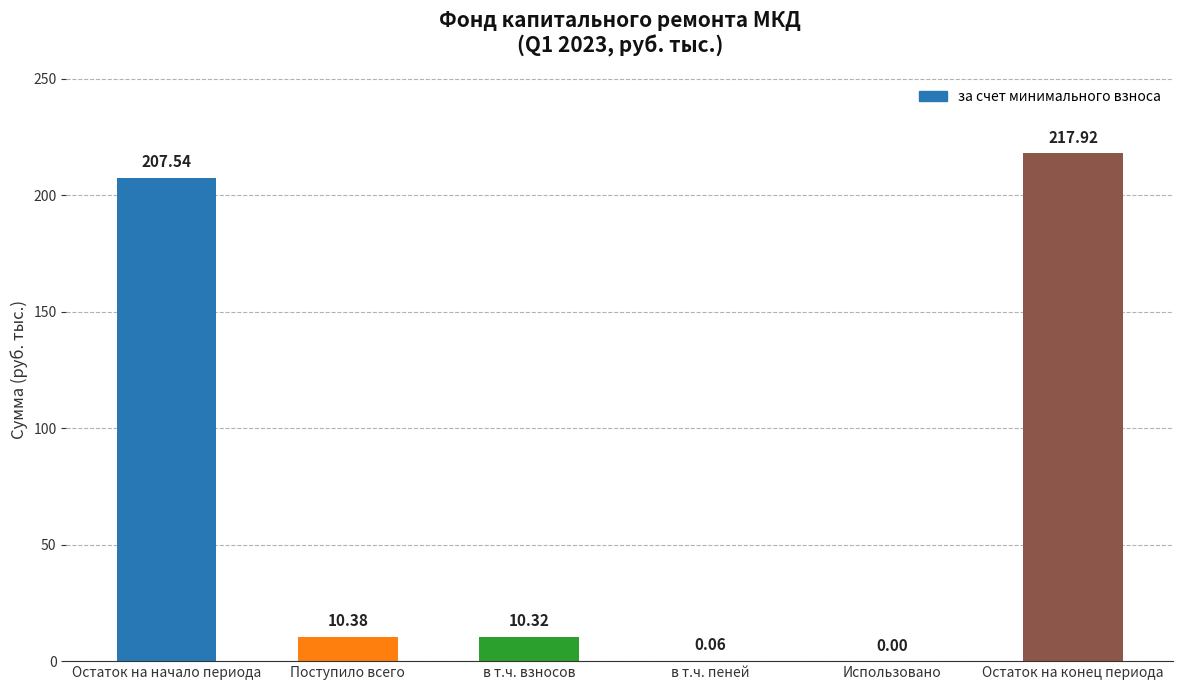

Which label corresponds to the largest value in the chart?

Остаток на конец периода